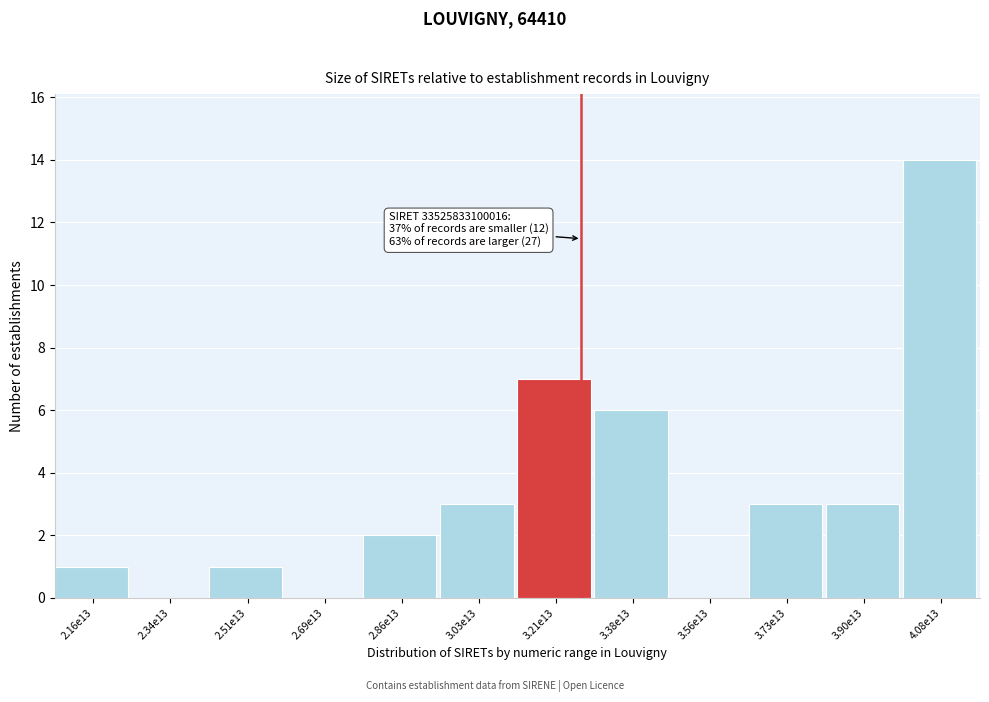

Reading left to right, list all the values displayed in this chart.

2.16e13=1	2.34e13=0	2.51e13=1	2.69e13=0	2.86e13=2	3.03e13=3	3.21e13=7	3.38e13=6	3.56e13=0	3.73e13=3	3.90e13=3	4.08e13=14